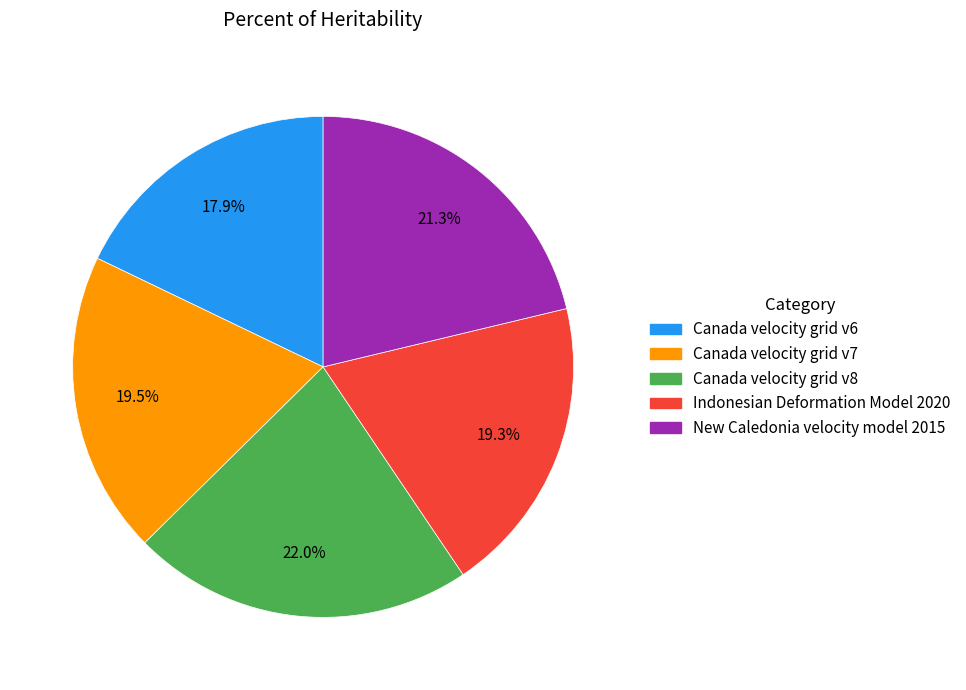

Which category has the smallest portion of the pie?

Canada velocity grid v6